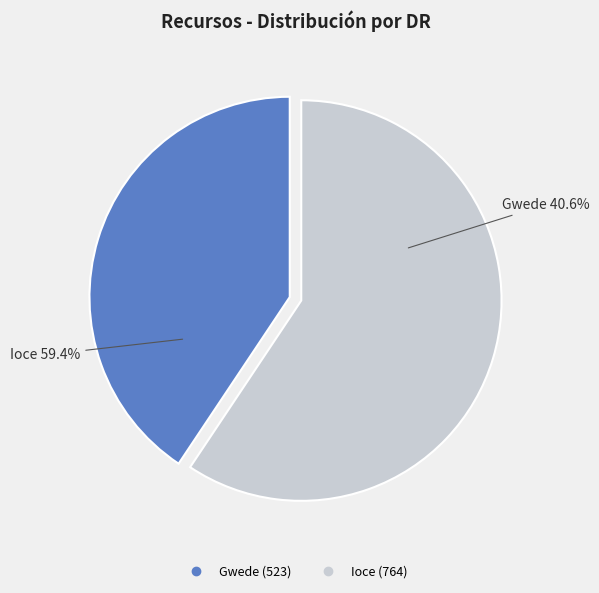

To the nearest percent, what portion does Gwede represent?

41%